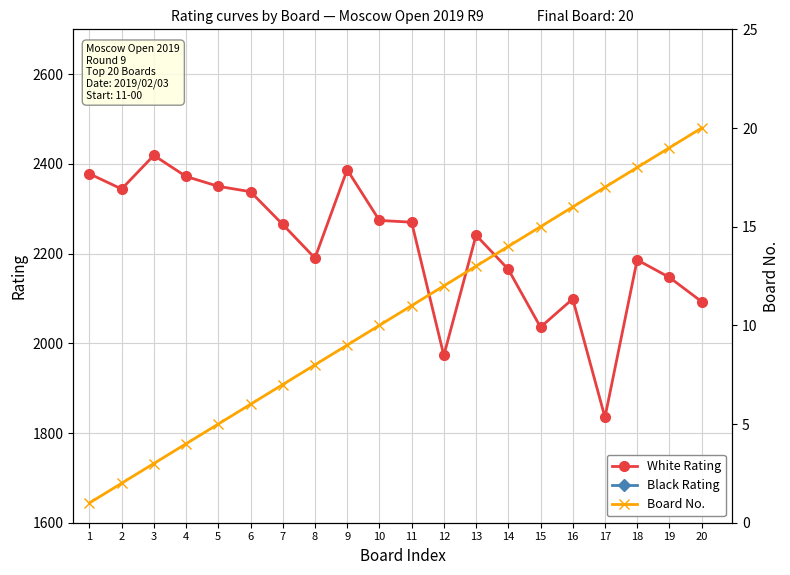

Is it true that Board No. equals 1 at 1?

False